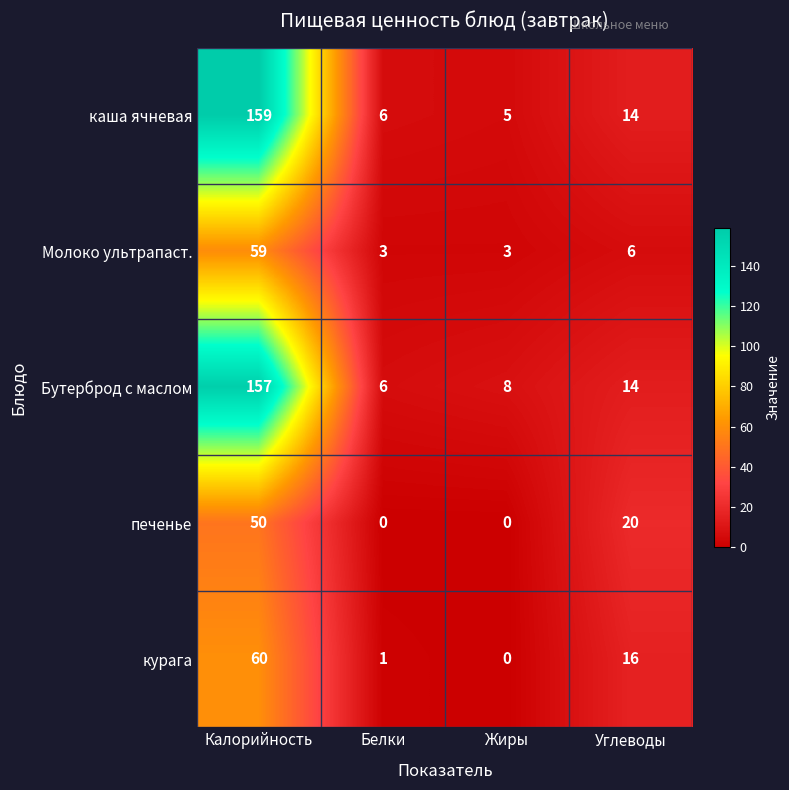

Reading right to left, list all the values displayed in this chart.

каша ячневая: Углеводы=14	Жиры=5	Белки=6	Калорийность=159
Молоко ультрапаст.: Углеводы=6	Жиры=3	Белки=3	Калорийность=59
Бутерброд с маслом: Углеводы=14	Жиры=8	Белки=6	Калорийность=157
печенье: Углеводы=20	Жиры=0	Белки=0	Калорийность=50
курага: Углеводы=16	Жиры=0	Белки=1	Калорийность=60